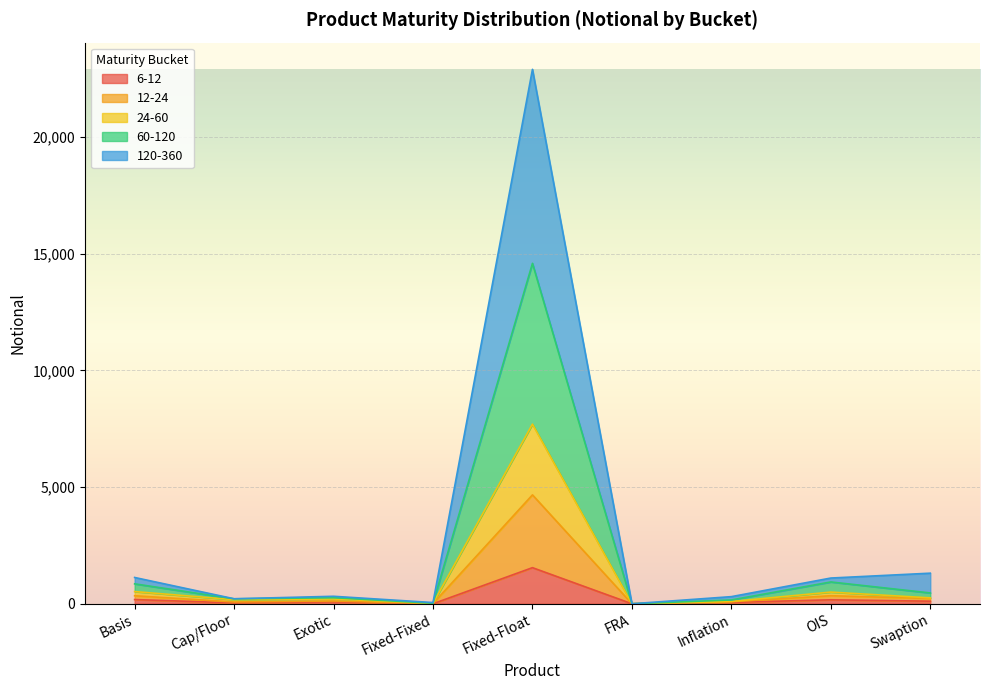

At which category is the sum across all series the highest?

Fixed-Float